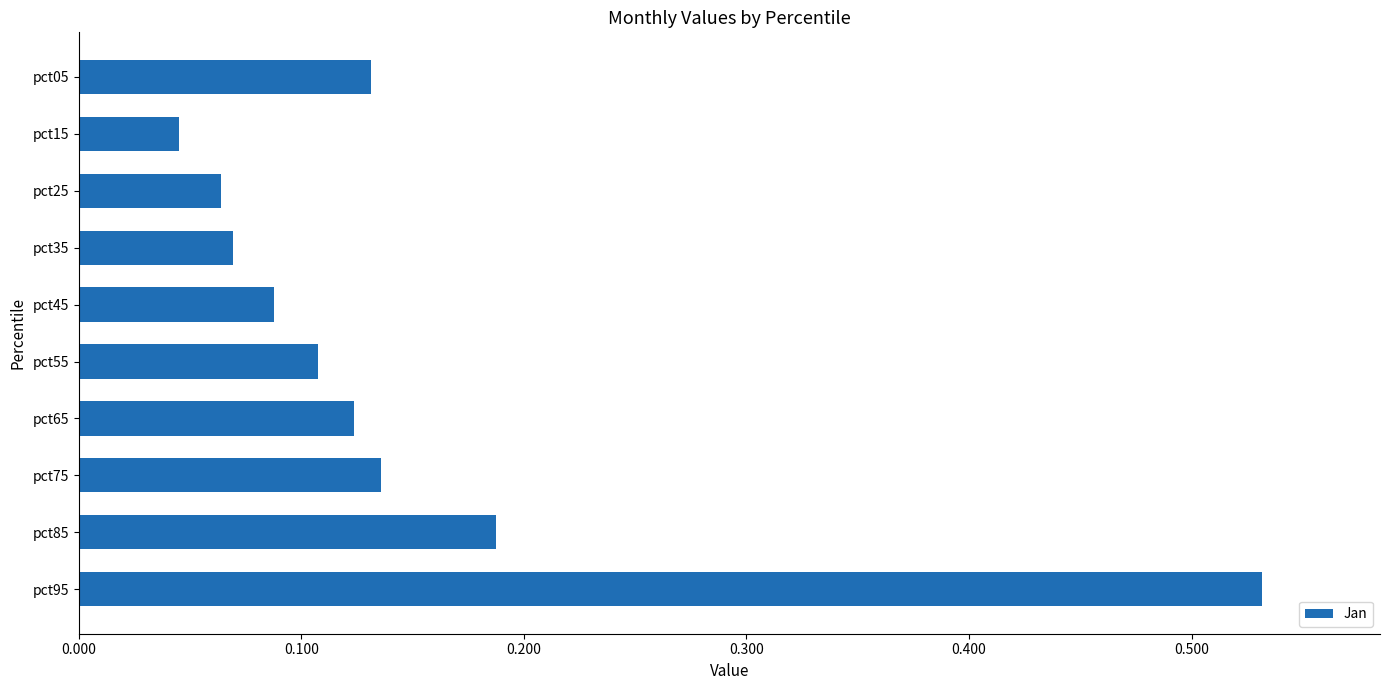

What is the sum of all values?

1.5